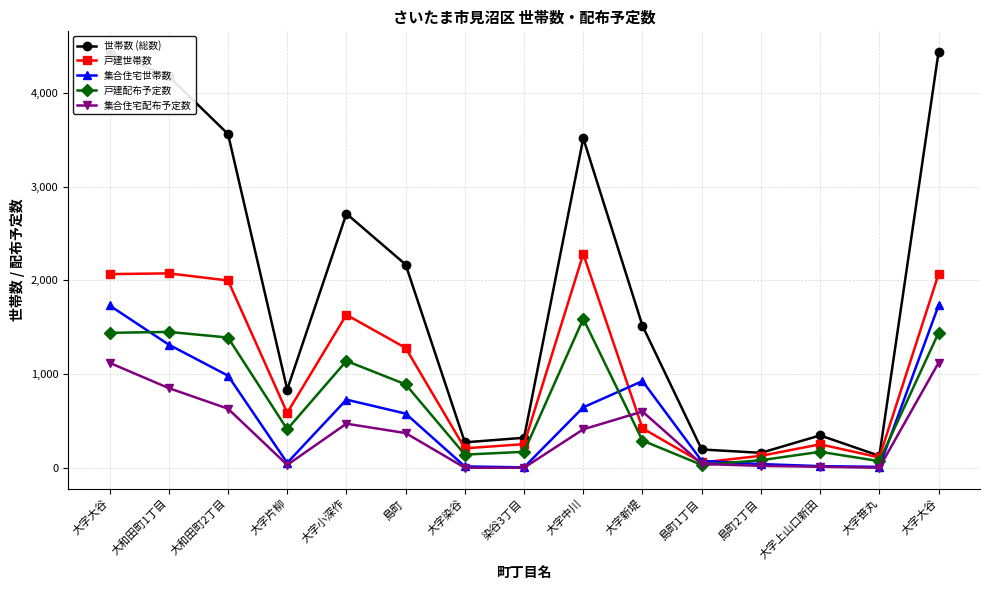

Which series has the largest total across all categories?

世帯数 (総数)